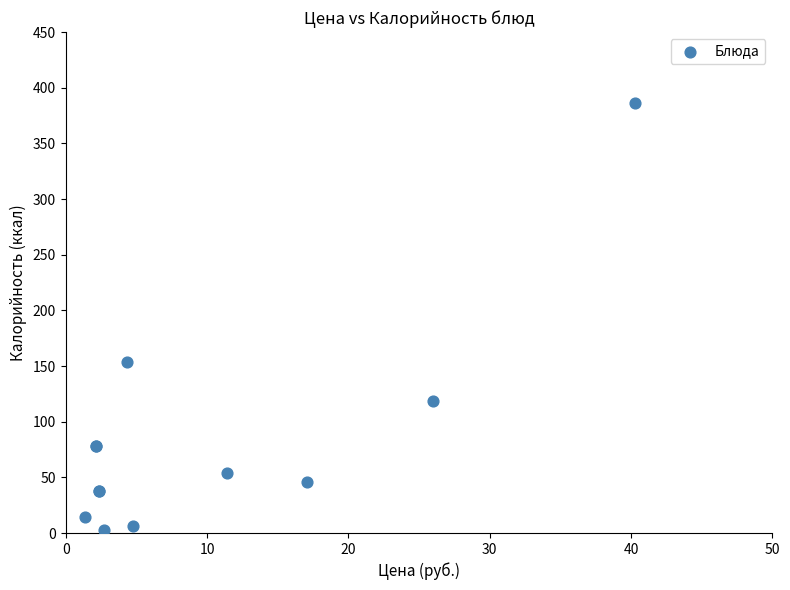

What Y value in the scatter plot is closest to 194?

154.0